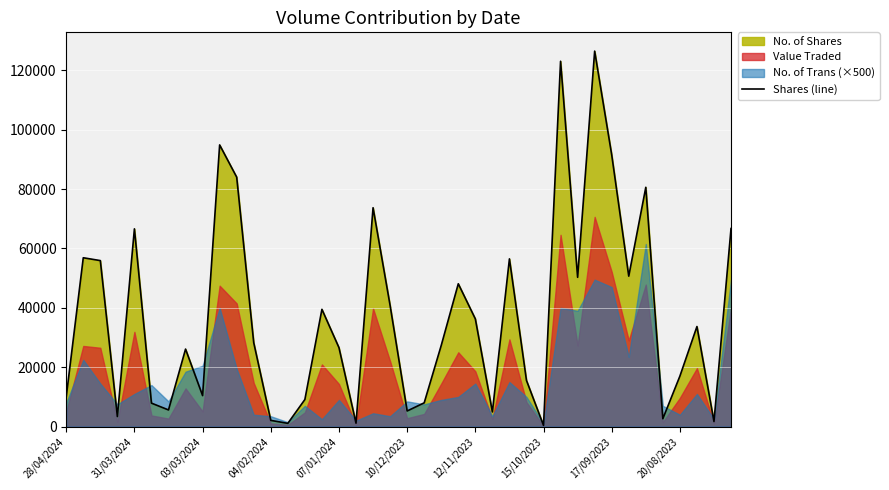

Does the chart display data point markers on the line(s)?

No